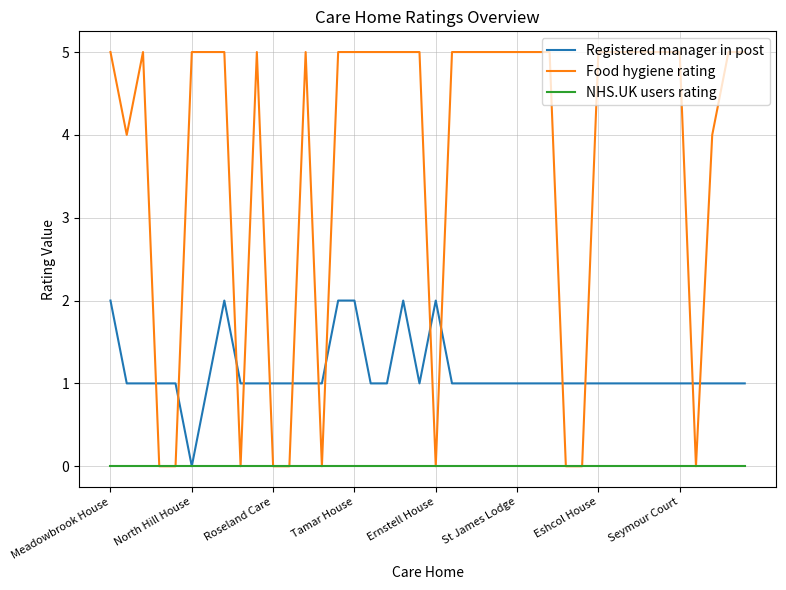

Which series has the largest total across all categories?

Food hygiene rating